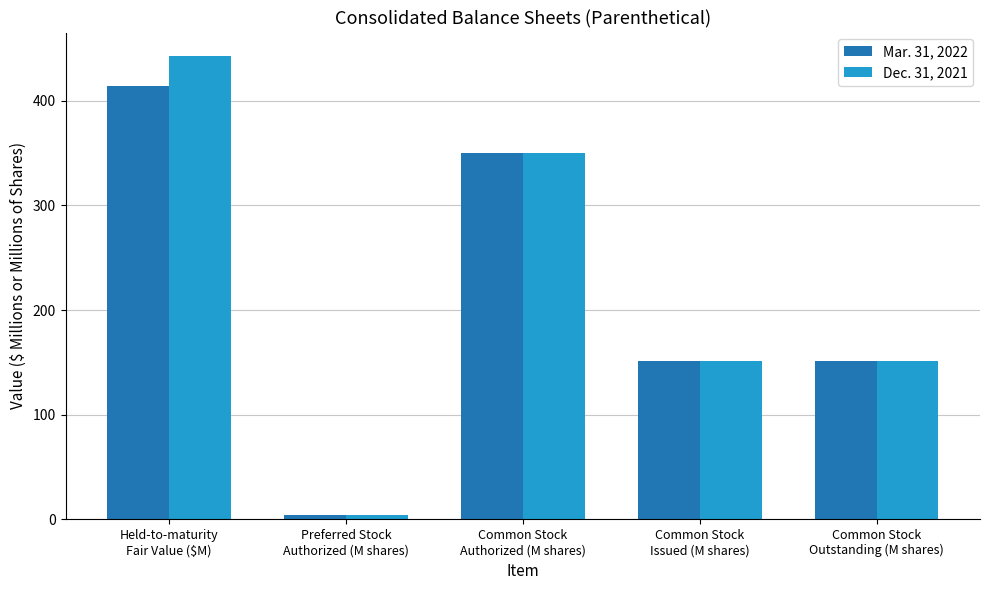

Between Held-to-maturity
Fair Value ($M) and Common Stock
Outstanding (M shares), which series saw the biggest shift?

Dec. 31, 2021